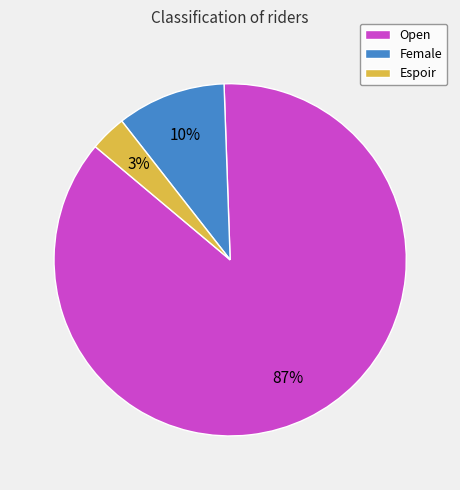

Count the number of slices in the pie.

3